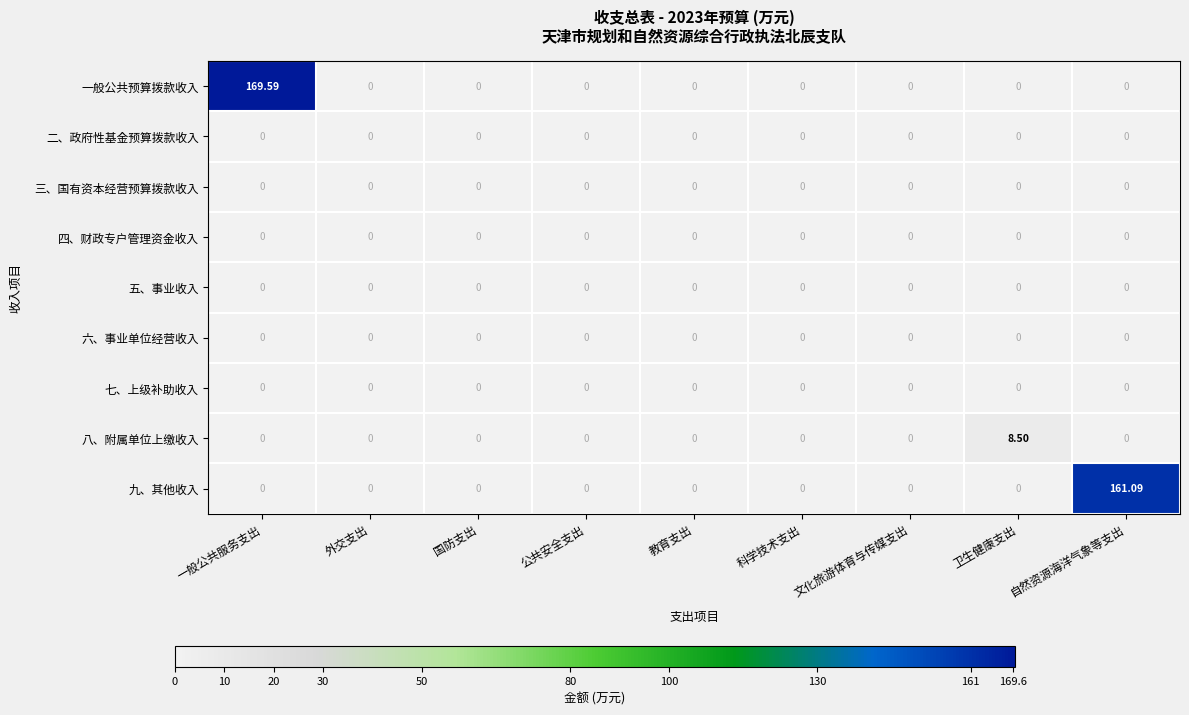

How many data points does each series have?

9